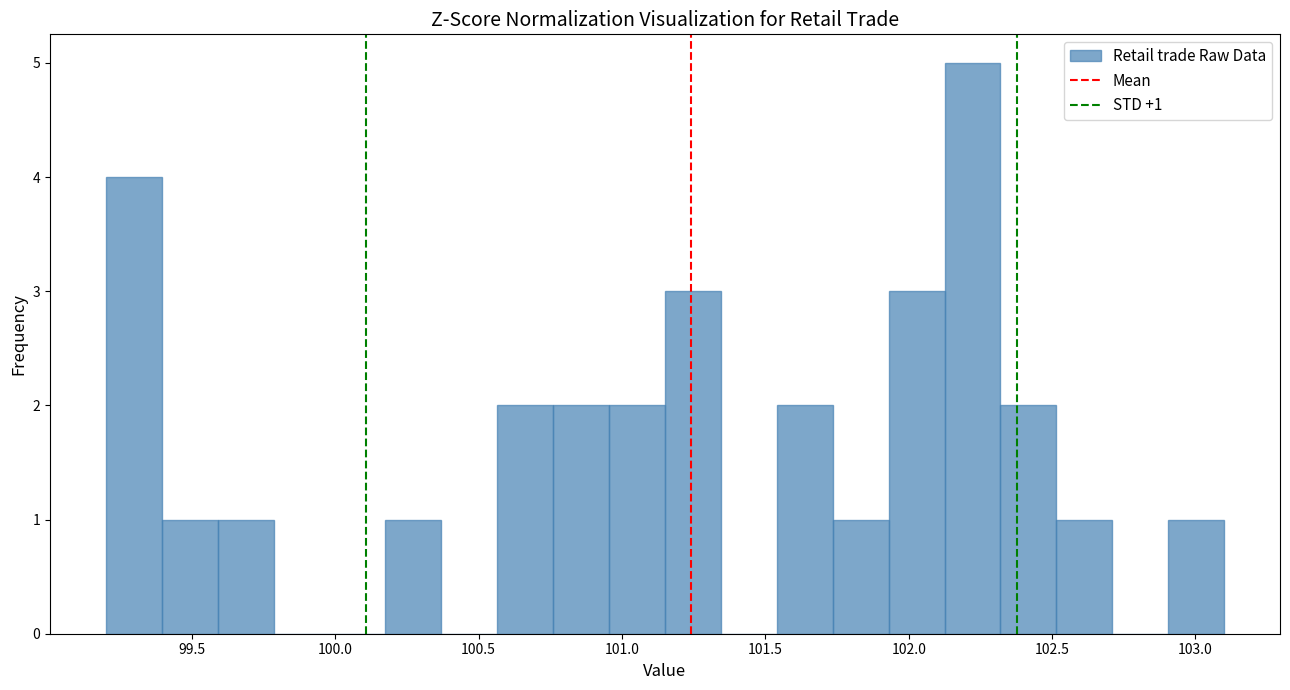

Read against the x-axis, roughly where is the centre of the tallest bar?

102.20